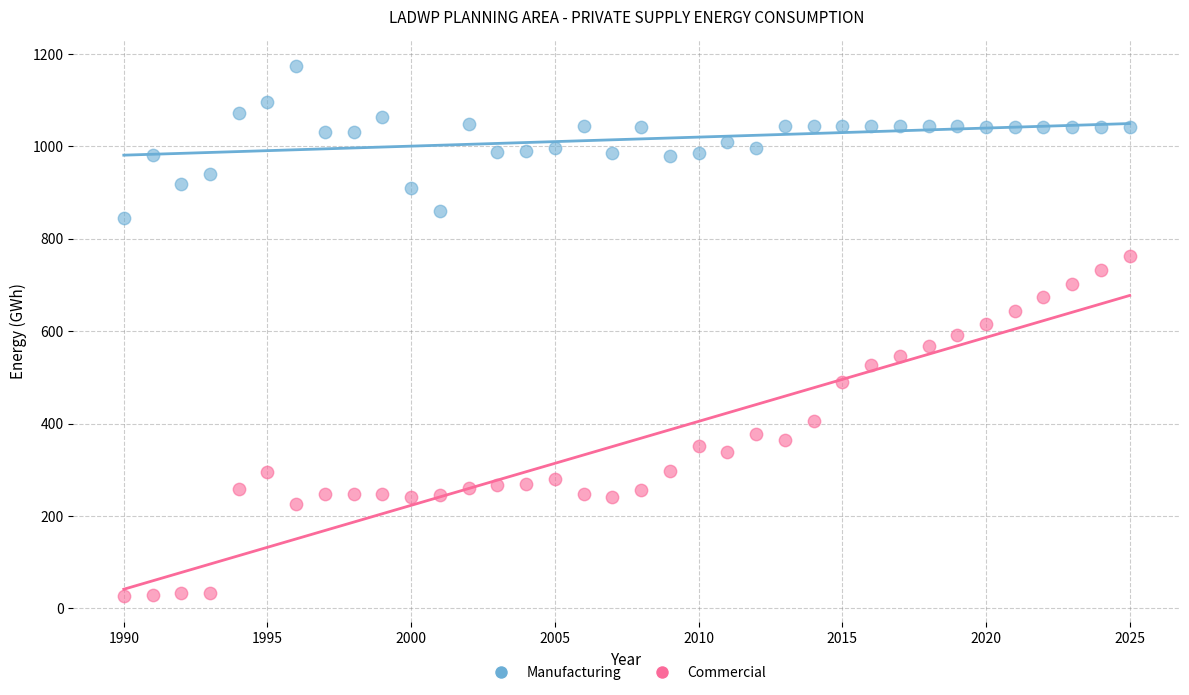

What is the X range (max minus min) for the scatter plot?

35.0